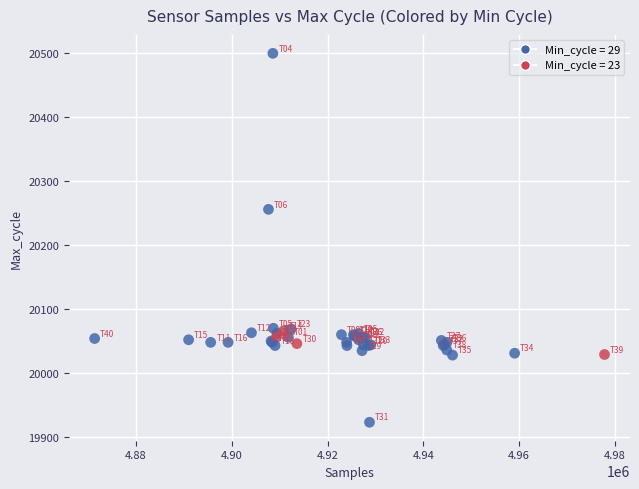

What Y value in the scatter plot is closest to 20211?

20256